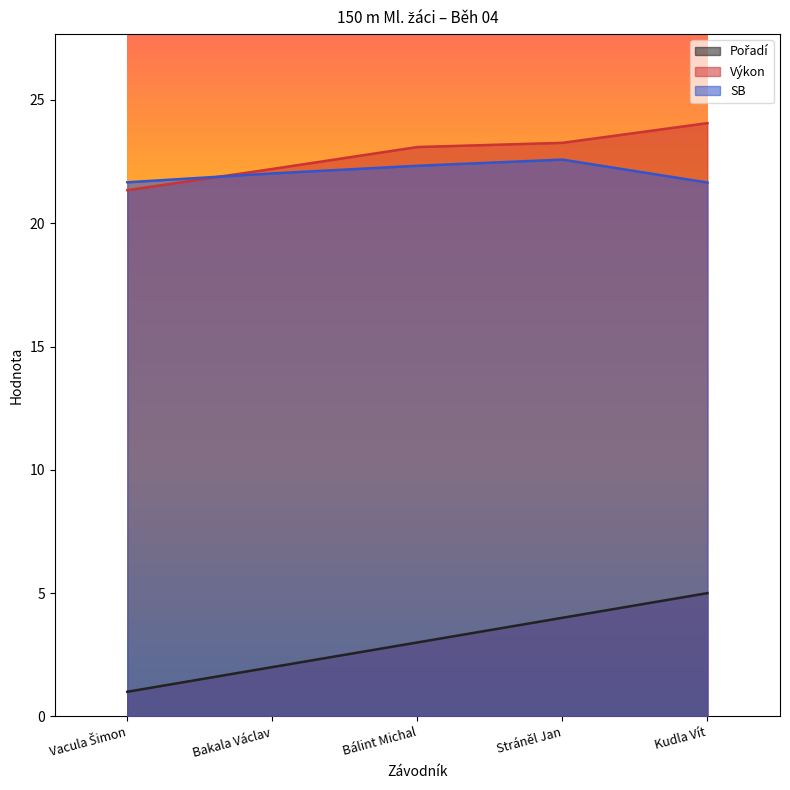

What is the sum of the Výkon values at Stráněl Jan and Bakala Václav?

45.5